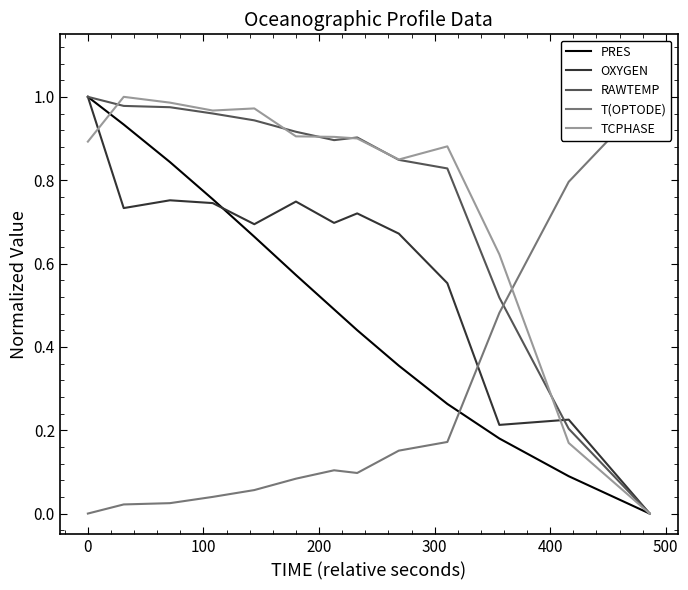

True or false: T(OPTODE) and TCPHASE intersect in this chart.

True